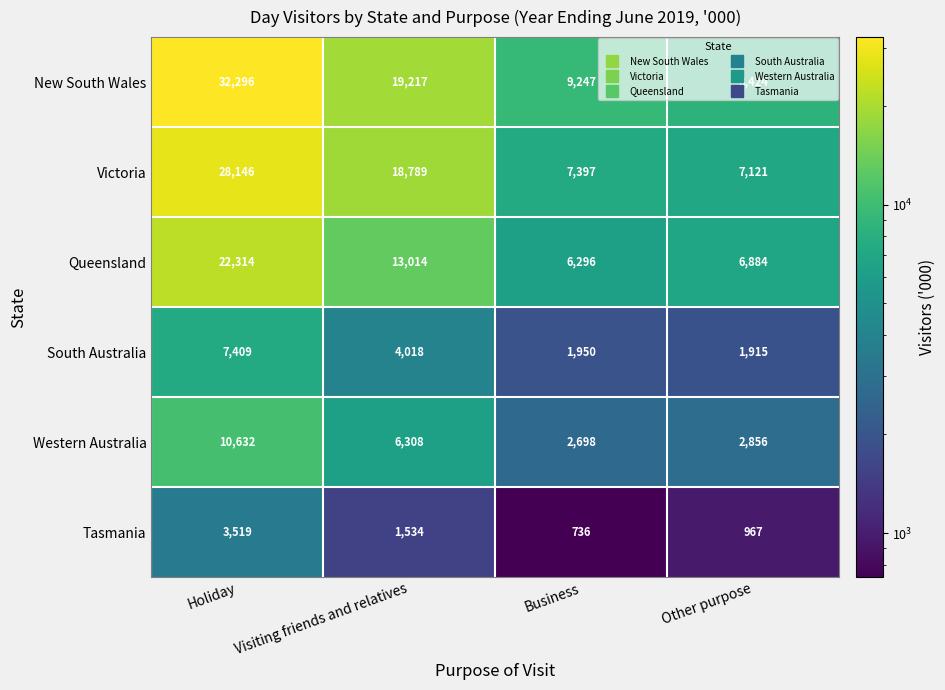

List the series in order of their peak value, highest first.

New South Wales, Victoria, Queensland, Western Australia, South Australia, Tasmania